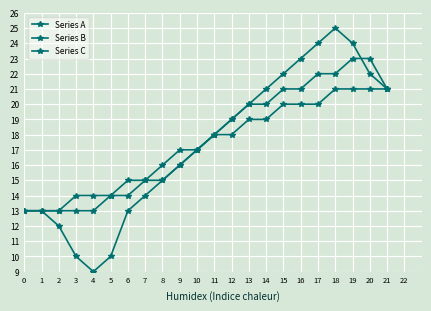

How many lines are shown in the chart?

3